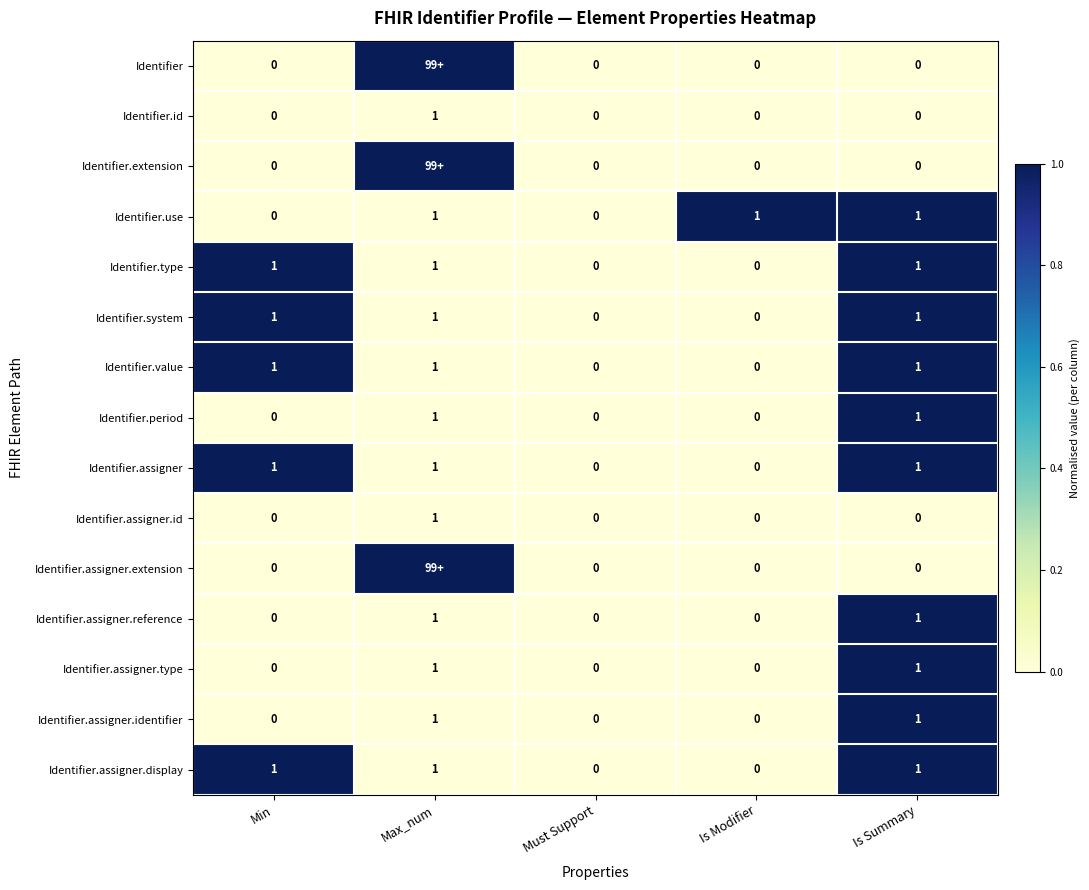

What is the difference between the highest and lowest values at Is Summary?

1